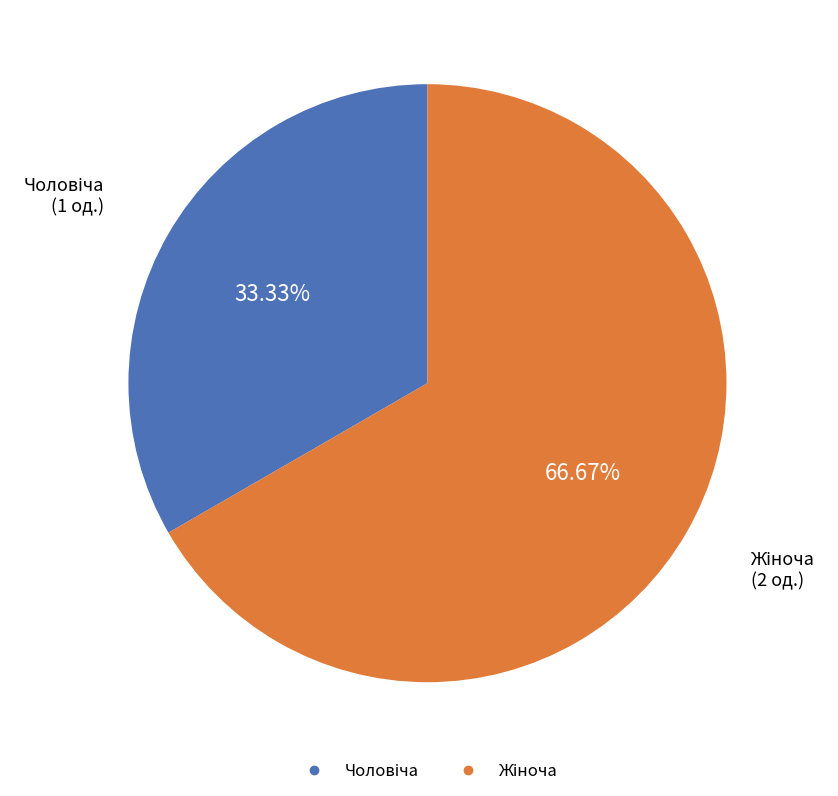

Is there a majority slice in this chart?

Yes